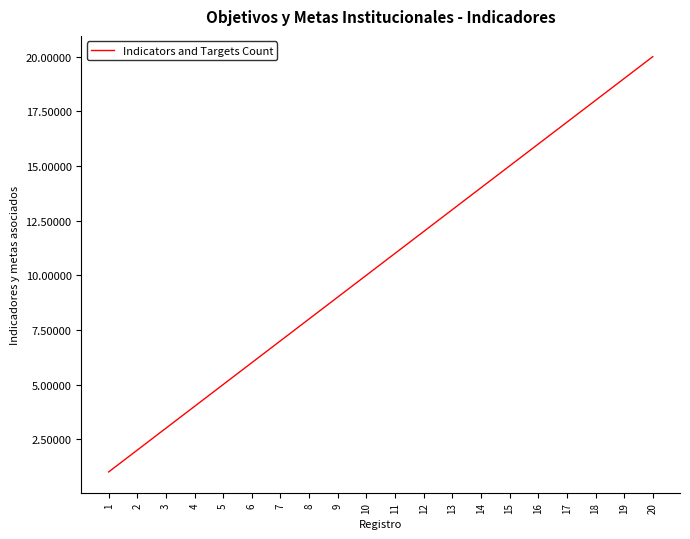

What is the sum of all values?

210